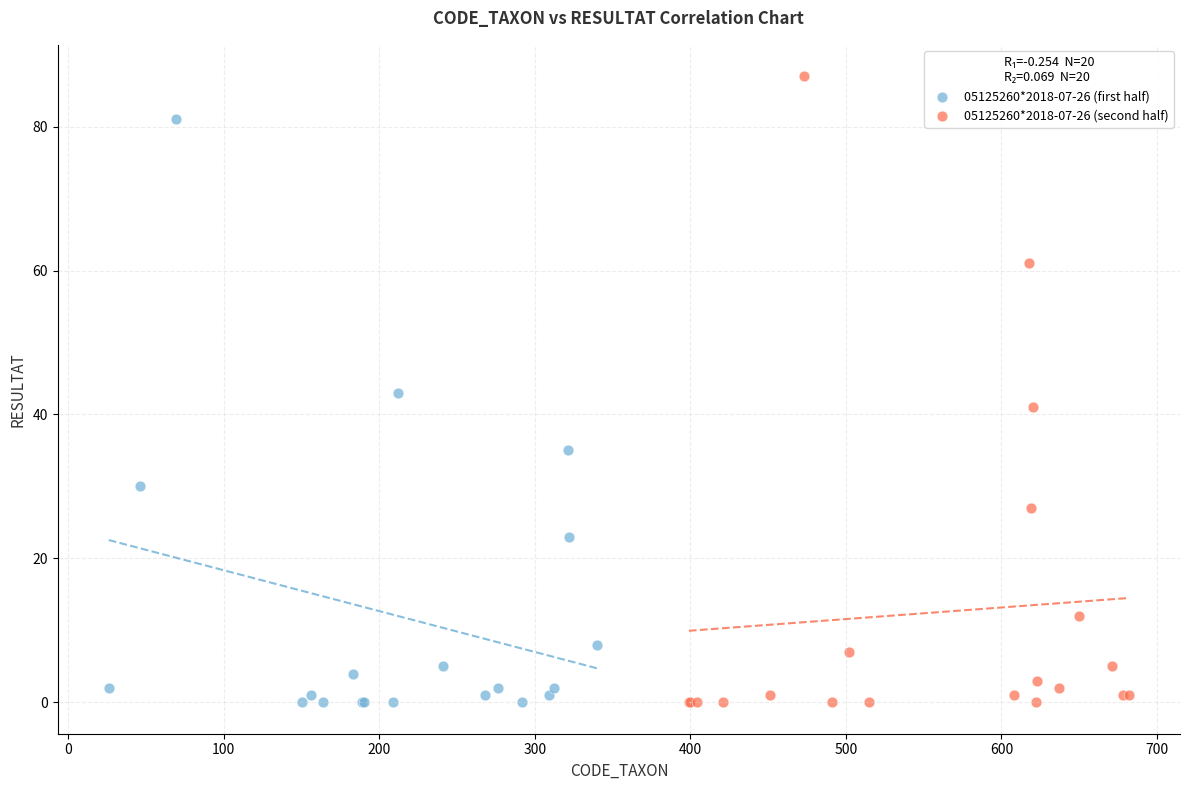

Which series has the largest Y range (max minus min)?

05125260*2018-07-26 (second half)